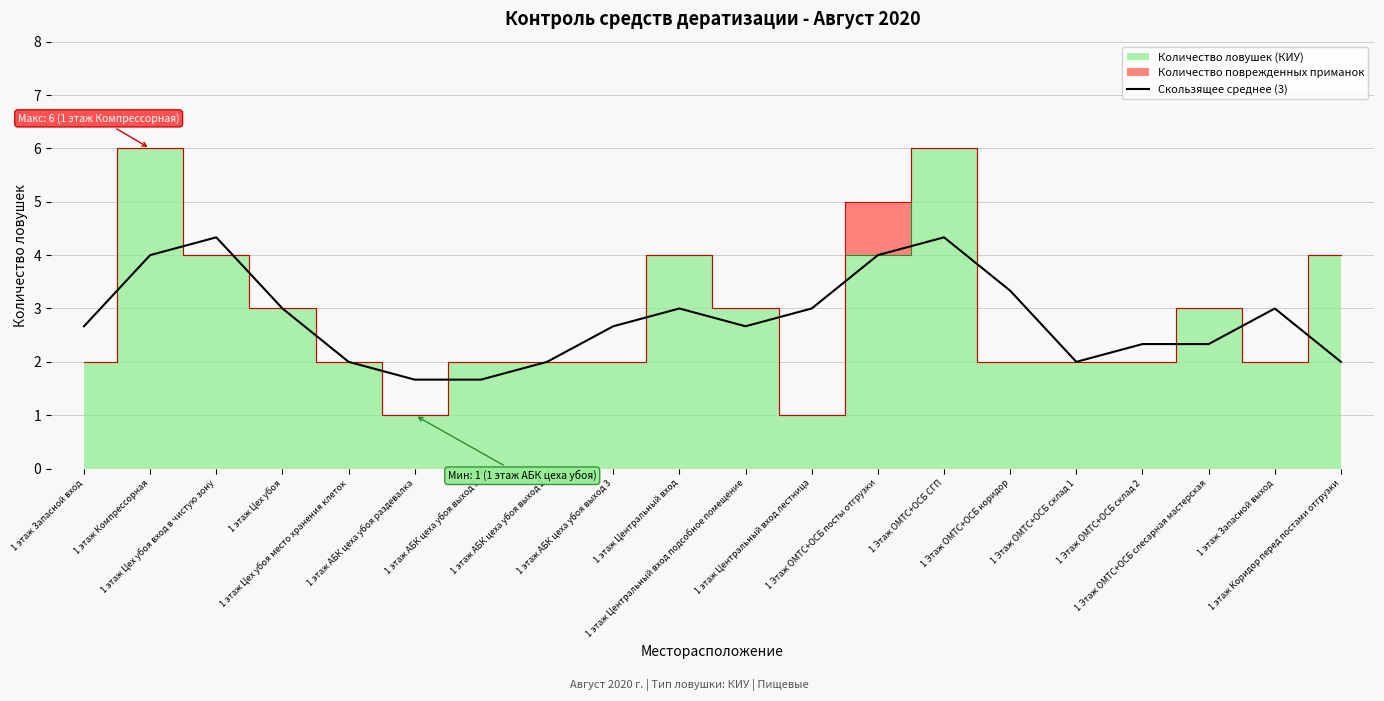

The chart shows a value of 3.4 at 1 этаж Коридор перед постами отгрузки. True or false?

False